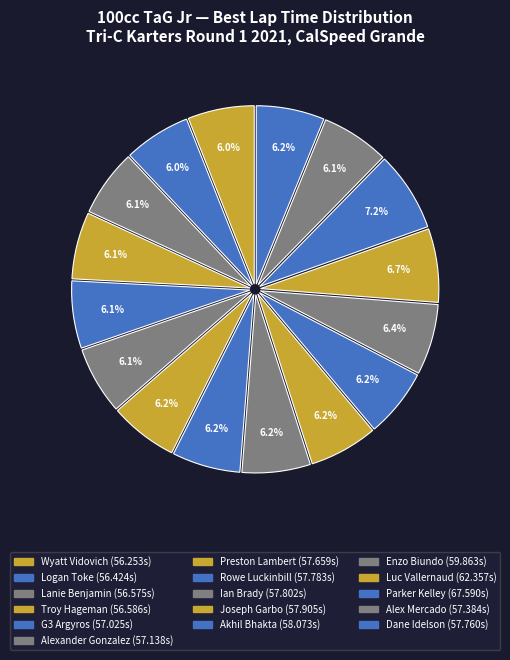

How many slices are in this pie chart?

16